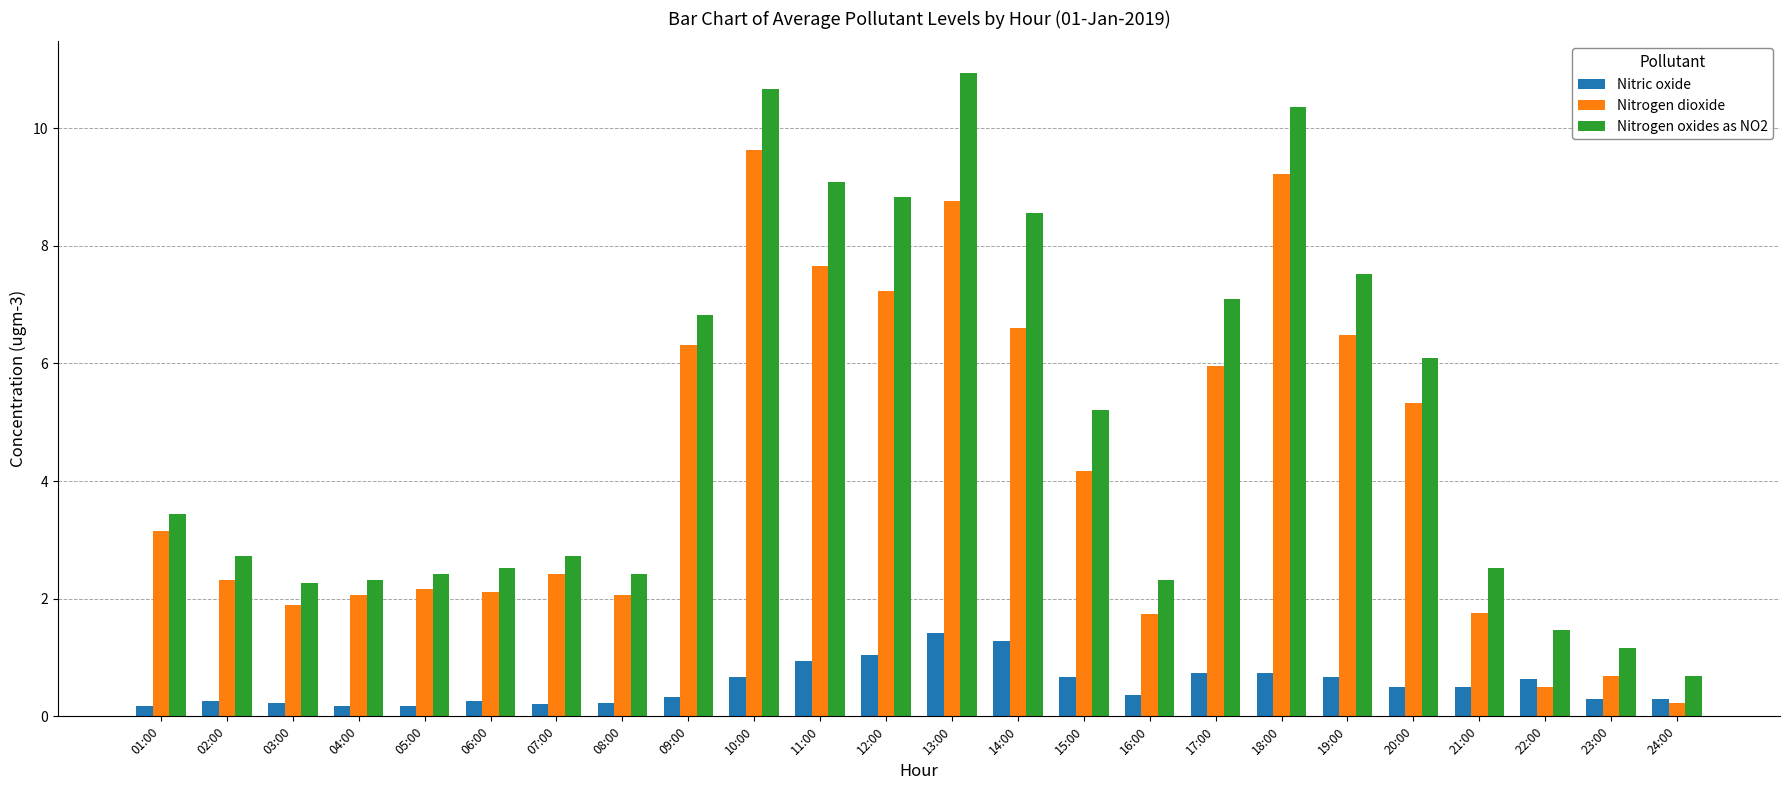

The value of Nitrogen dioxide at 19:00 is 3.7. True or false?

False